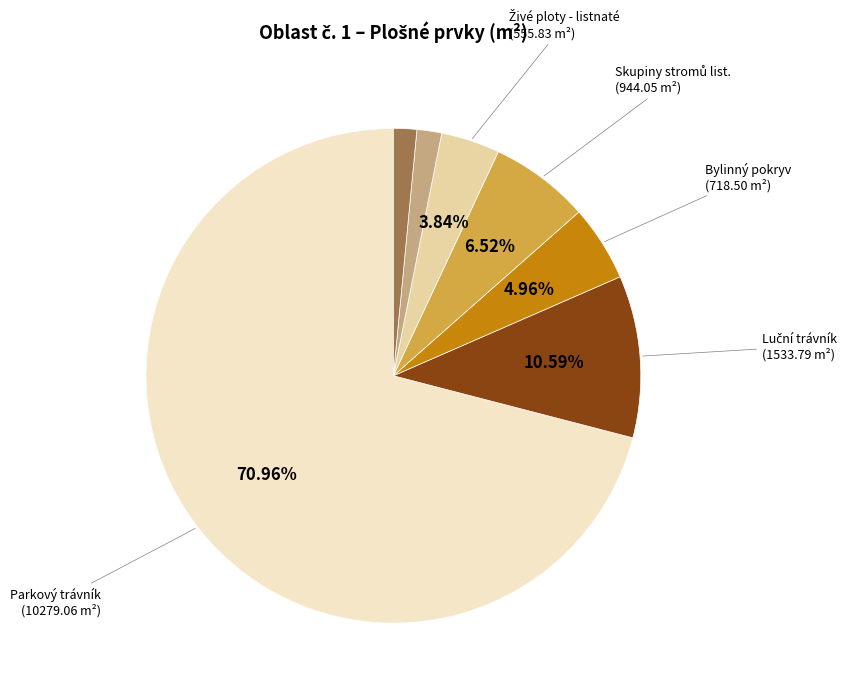

Is there a majority slice in this chart?

Yes